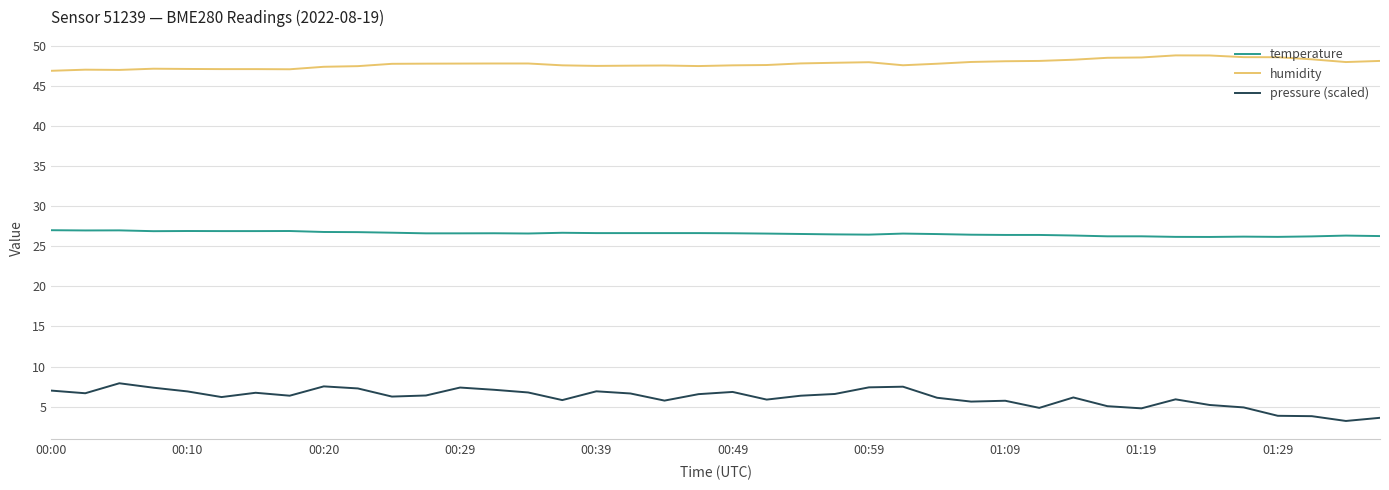

List the series in order of their overall mean, highest first.

humidity, temperature, pressure (scaled)